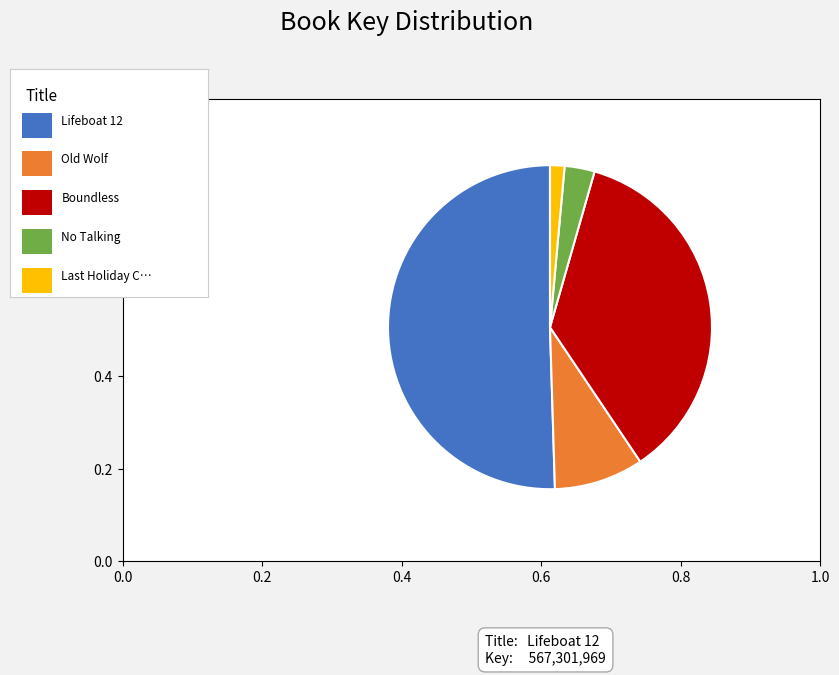

Is there any slice that represents more than half of the pie?

Yes